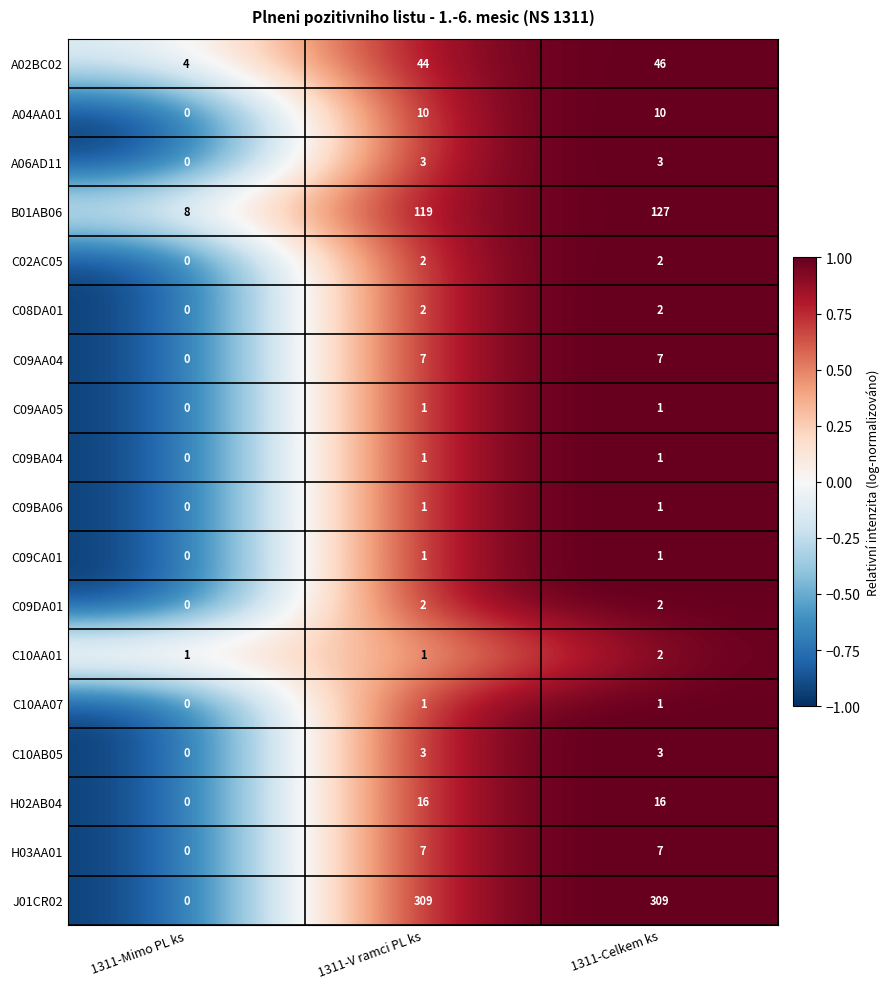

How many positive values does the A06AD11 series have?

2